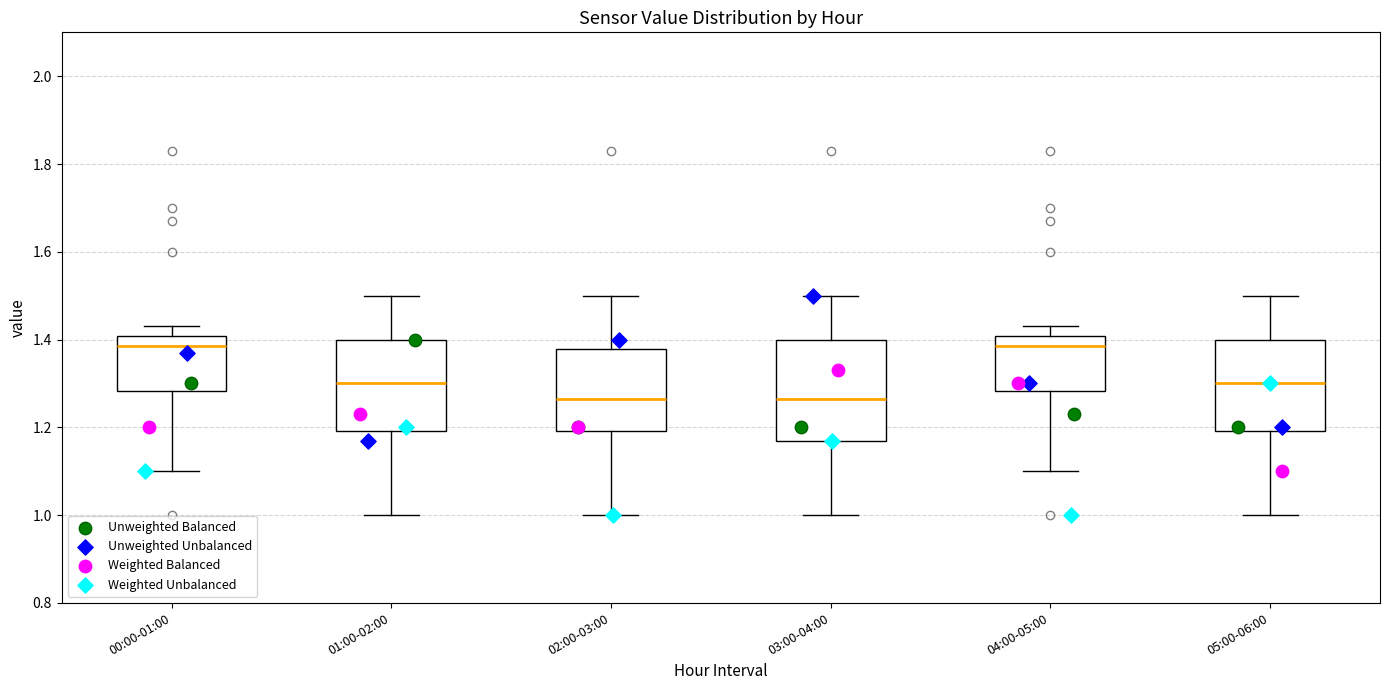

Which box is the tallest, from its lower edge to its upper edge?

03:00-04:00